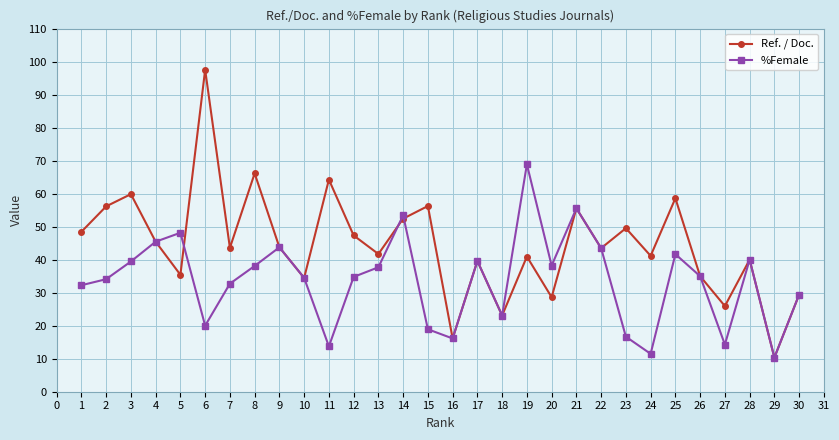

The Ref. / Doc. series shows 86.2 at 15. True or false?

False